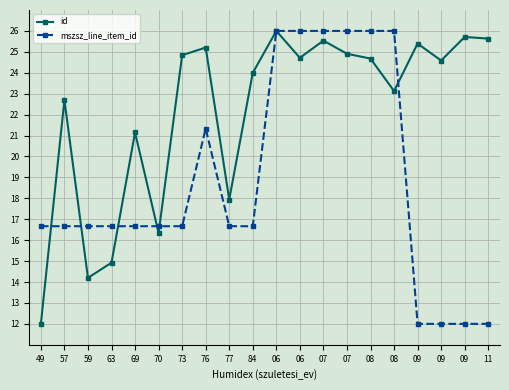

What is the difference between the second highest and minimum values in the id series?

13.7